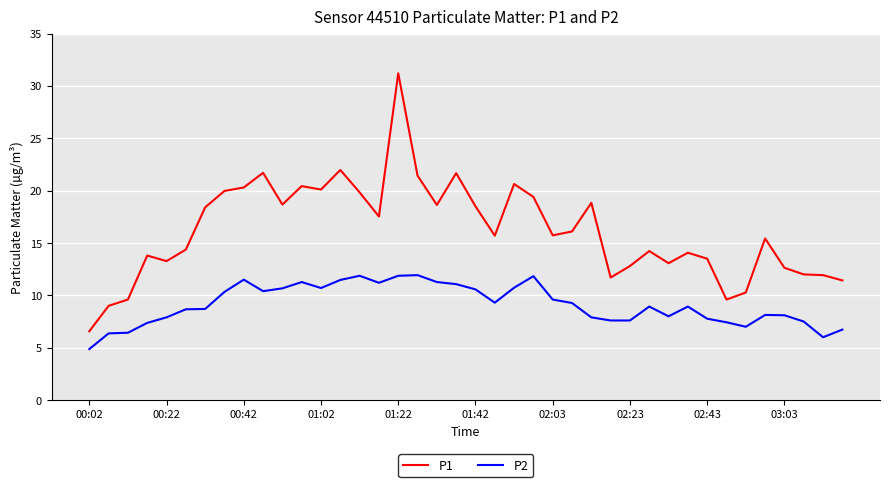

Which series has the largest range (max minus min)?

P1